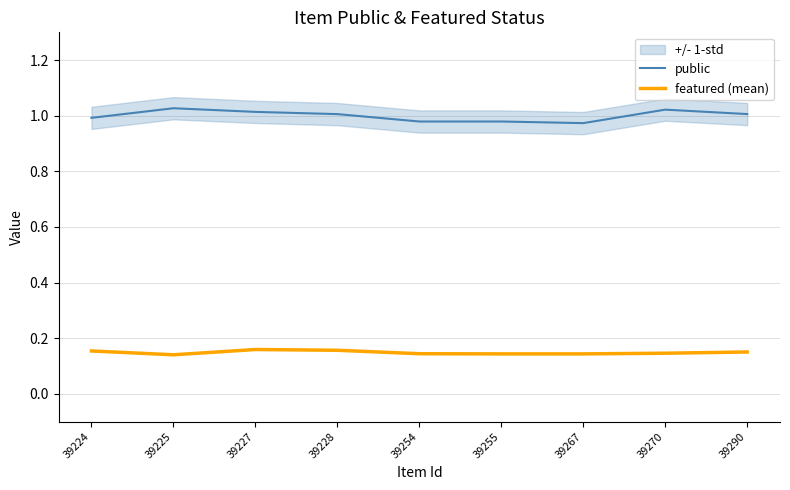

Which series has the largest total across all categories?

public